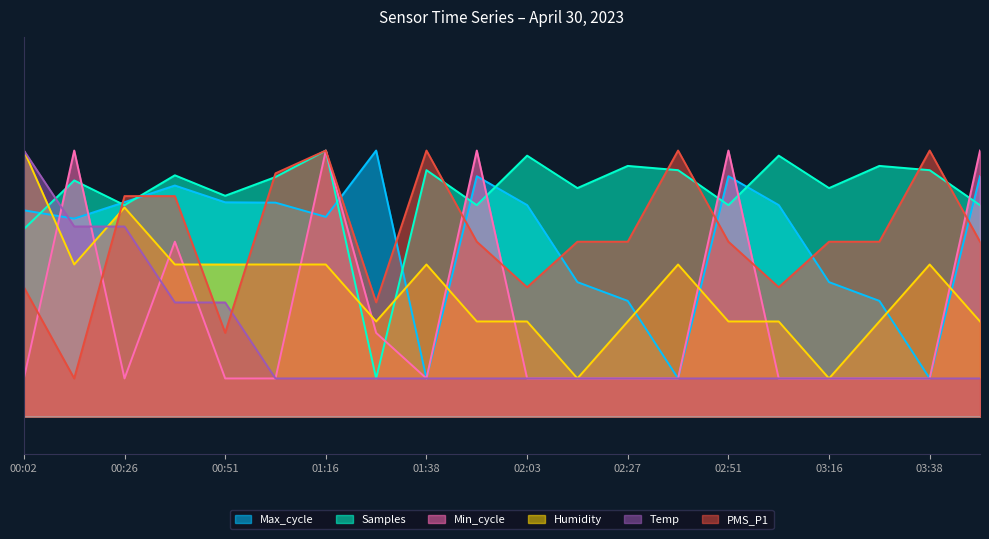

What is the difference between the highest and lowest values at 03:27?

0.6